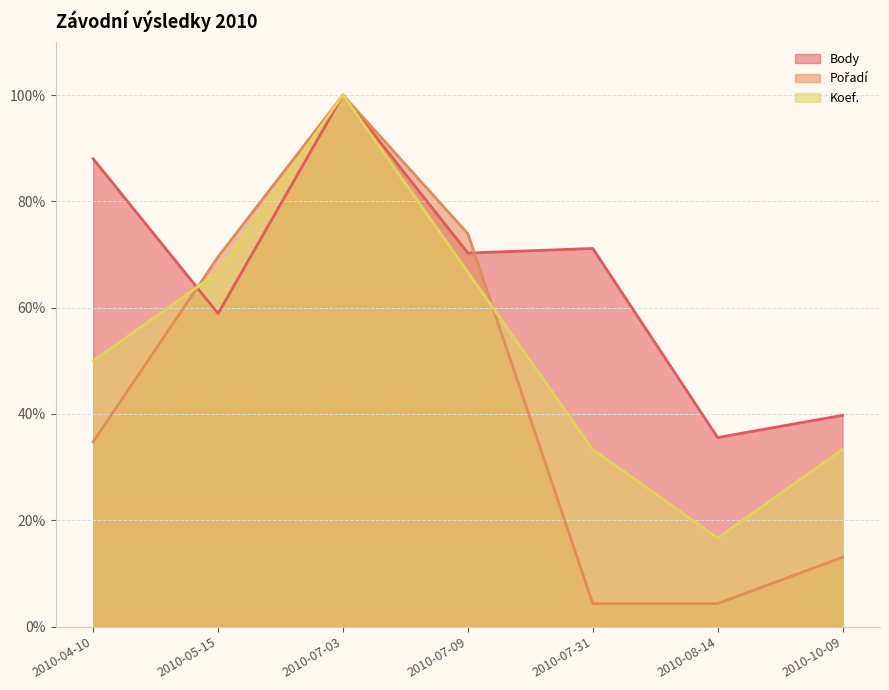

Rank the series by their maximum value, from lowest to highest.

Body, Pořadí, Koef.